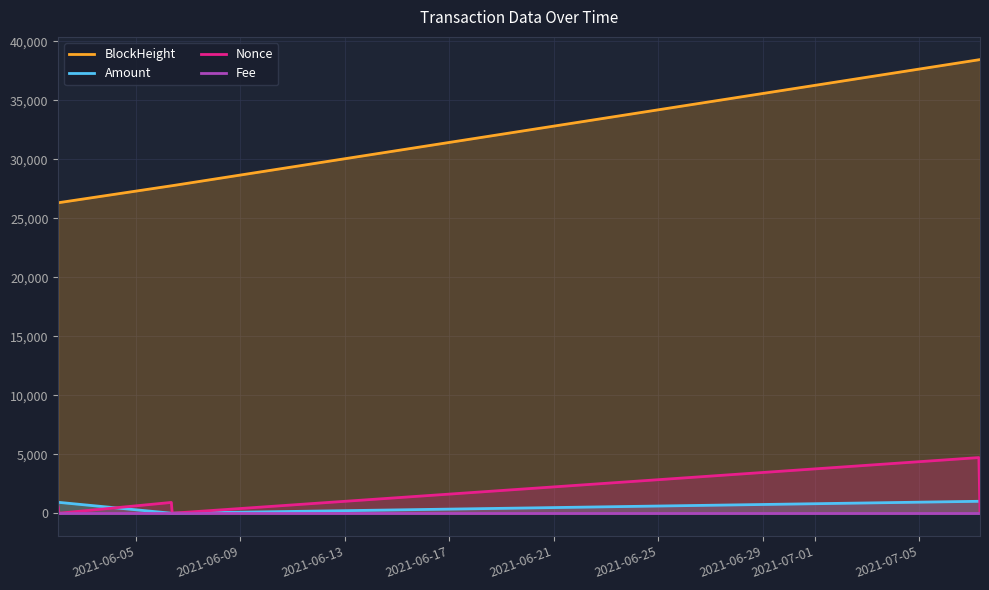

Which series has the widest spread of values?

BlockHeight